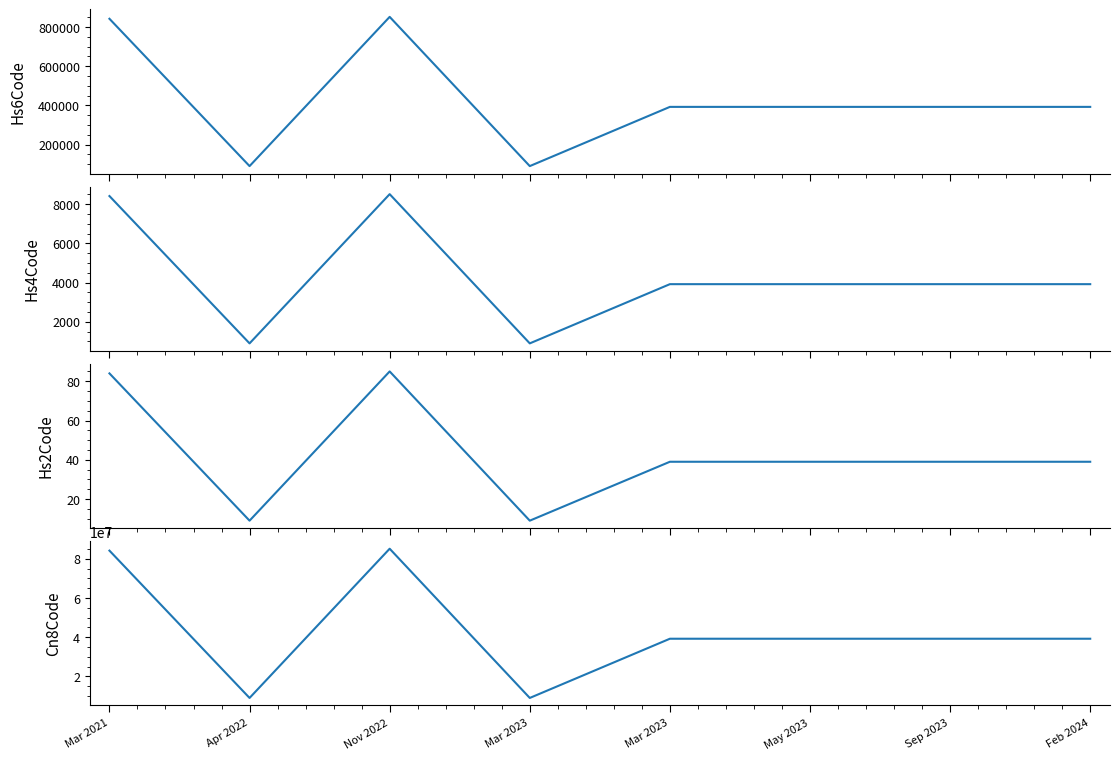

Count the number of data series in this chart.

4